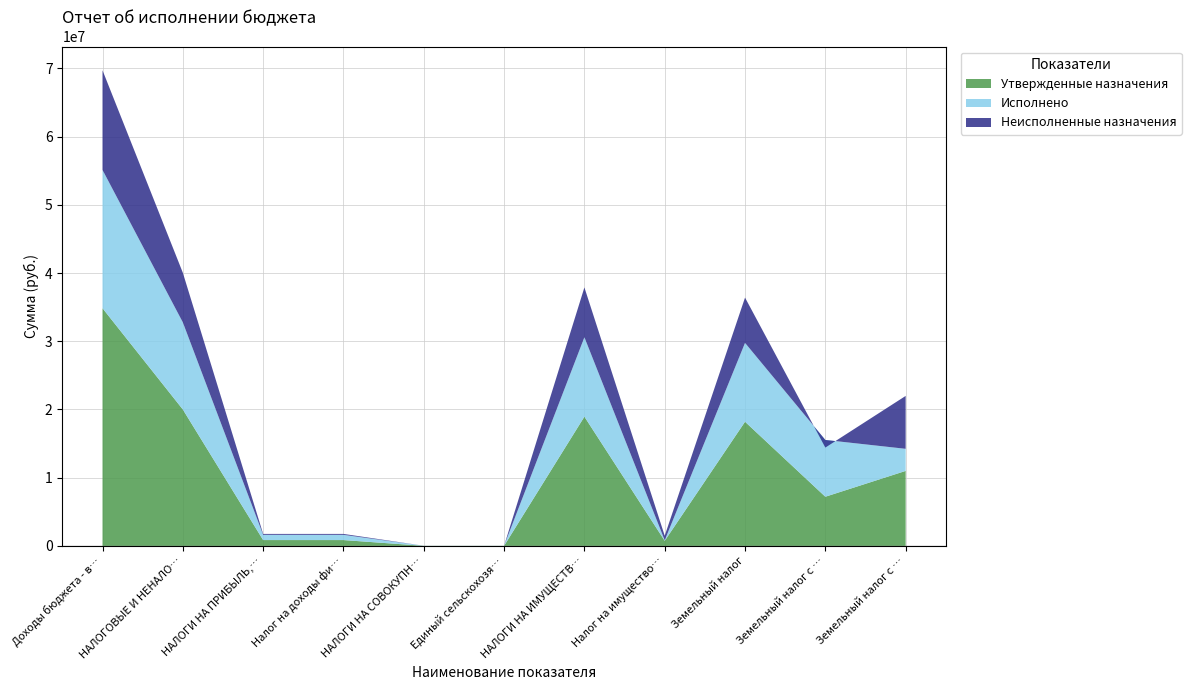

Reading left to right, extract all data points from this chart.

Утвержденные назначения: 34838042.2	20000500.0	855000.0	855000.0	10000.0	10000.0	18945000.0	745000.0	18200000.0	7207200.0	10992800.0
Исполнено: 20276211.1	12769015.1	764656.9	764656.9	9959.5	9959.5	11638477.5	78472.4	11560005.1	8321869.2	3238135.9
Неисполненные назначения: 14607873.3	7277527.1	136270.7	136270.7	40.5	40.5	7306522.5	666527.6	6639994.9	-1114669.2	7754664.2